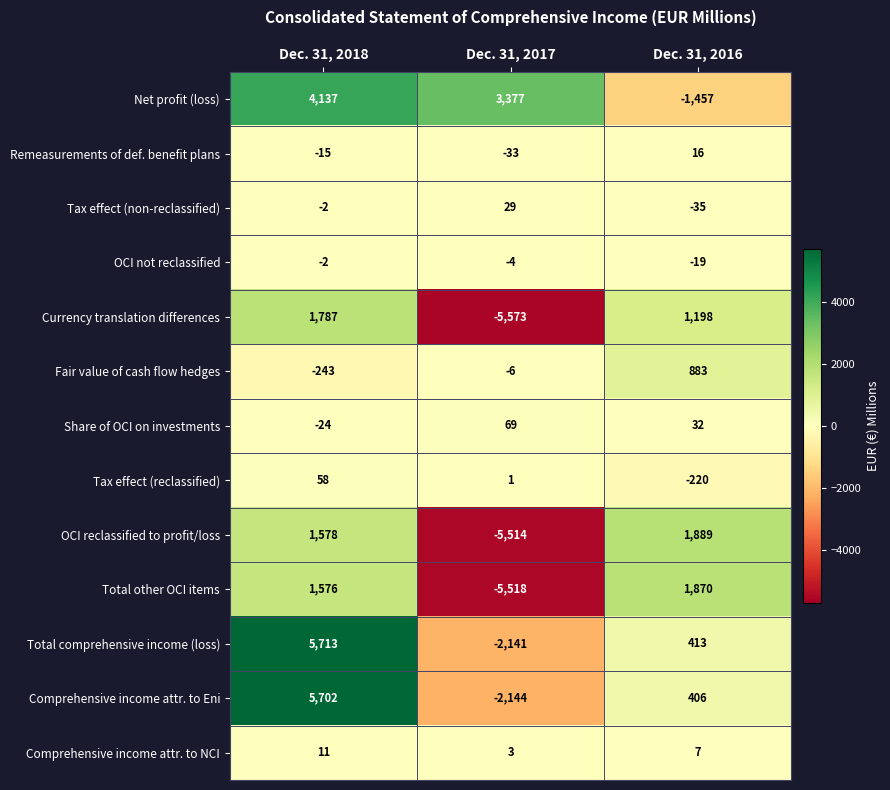

Which category has the highest value across all series?

Dec. 31, 2018